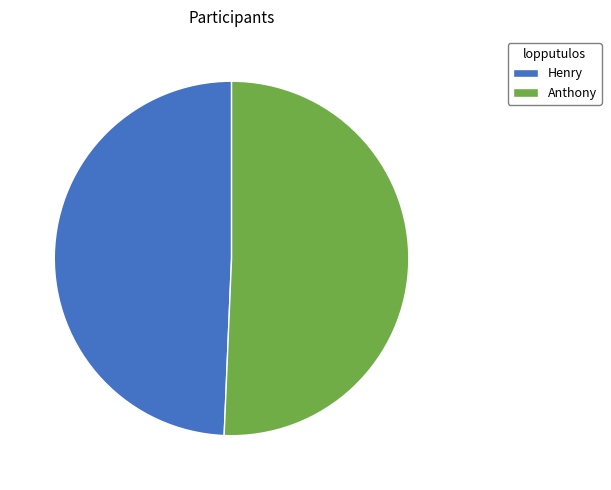

What is the ratio of the value at Henry to the value at Anthony?

1.0